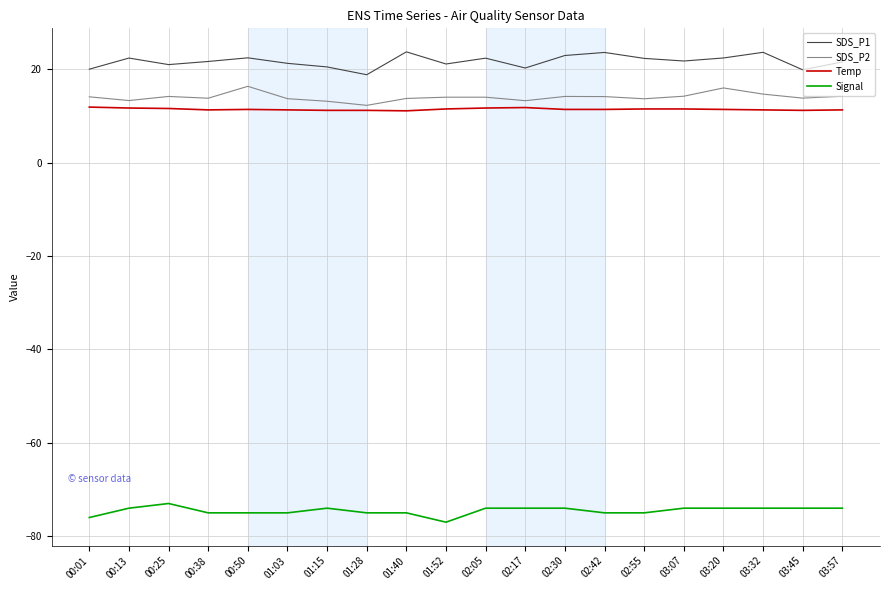

Which series has the largest total across all categories?

SDS_P1